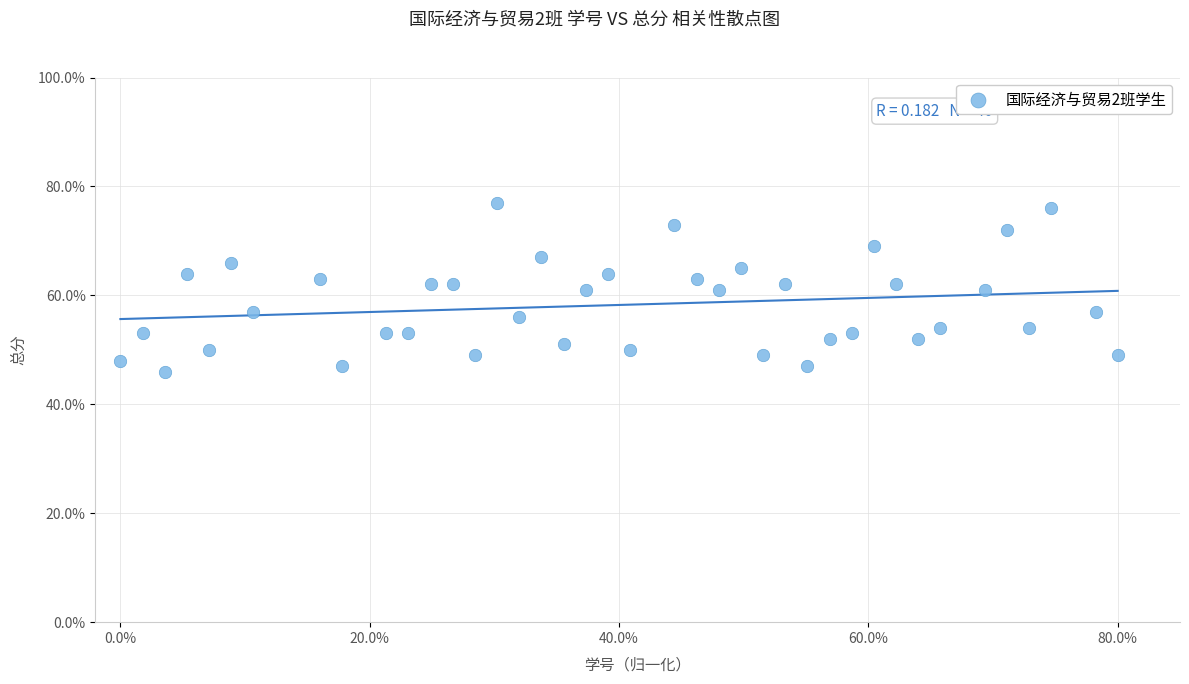

What is the range of Y values (max minus min)?

31